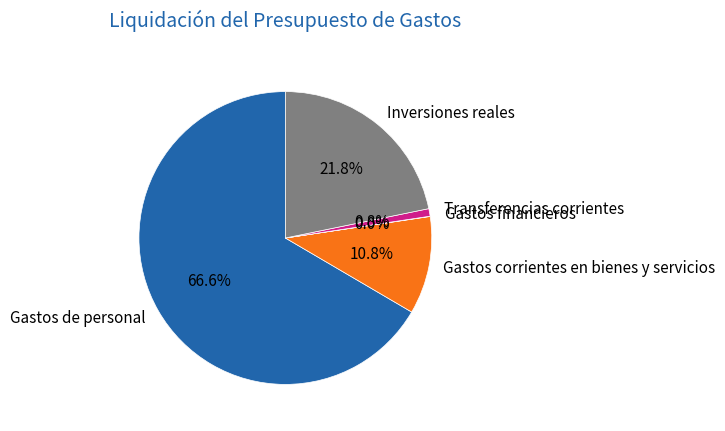

To the nearest percent, what is the difference between the Gastos de personal and Gastos corrientes en bienes y servicios slice percentages?

56%